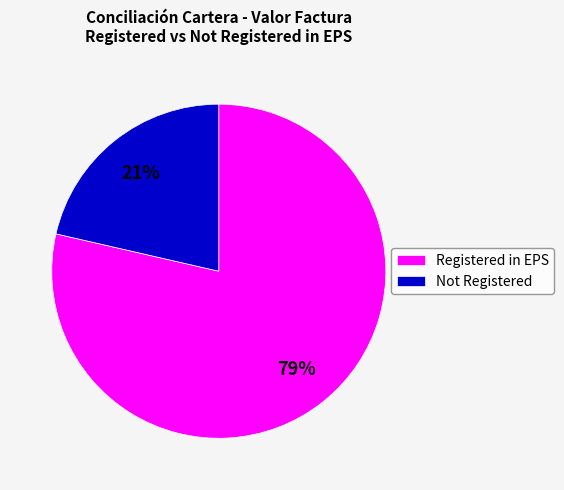

To the nearest percent, what is the average slice percentage?

50%